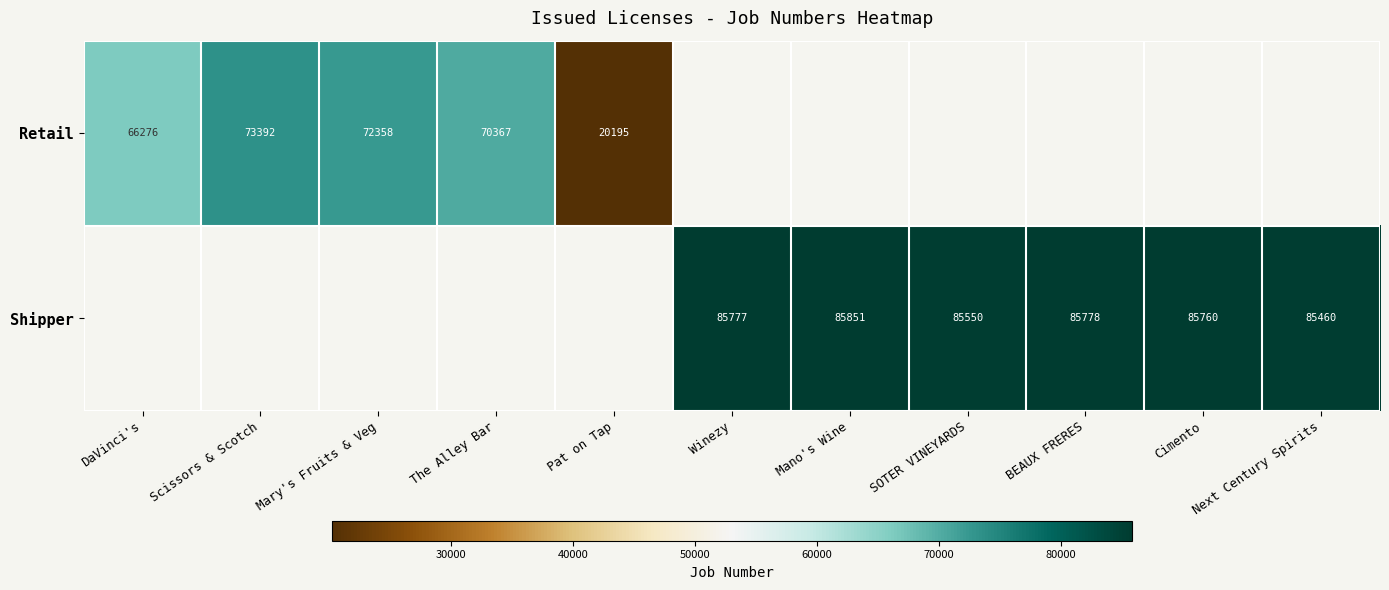

Is it true that Shipper equals 85851 at Mano's Wine?

True